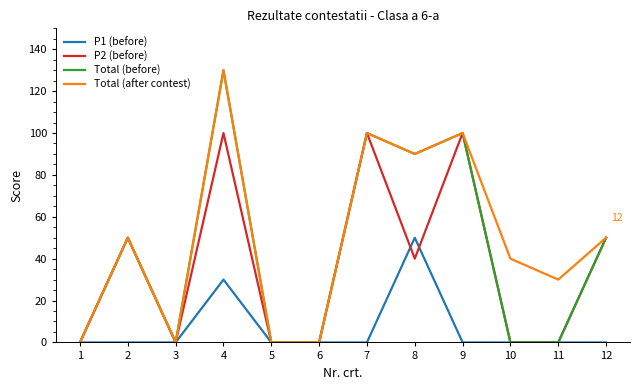

What is the difference between the highest and lowest values at 12?

50